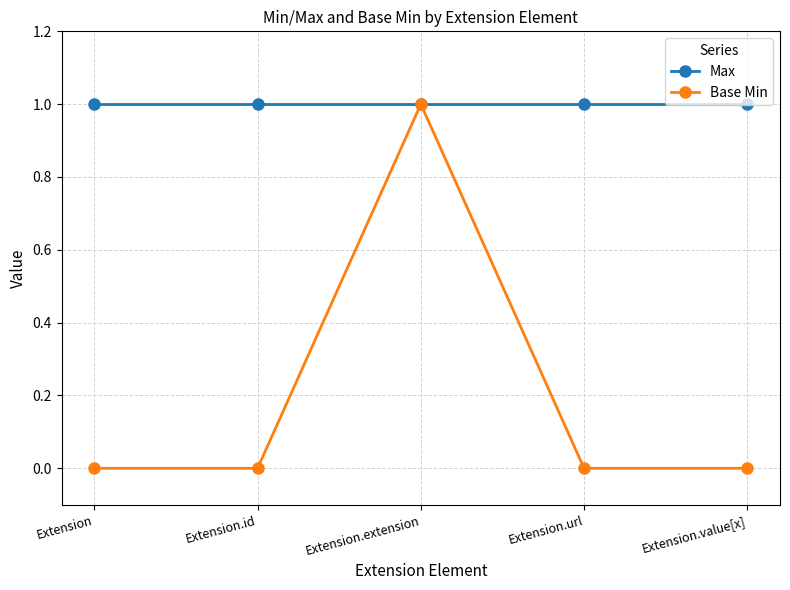

Which series has the largest total across all categories?

Max